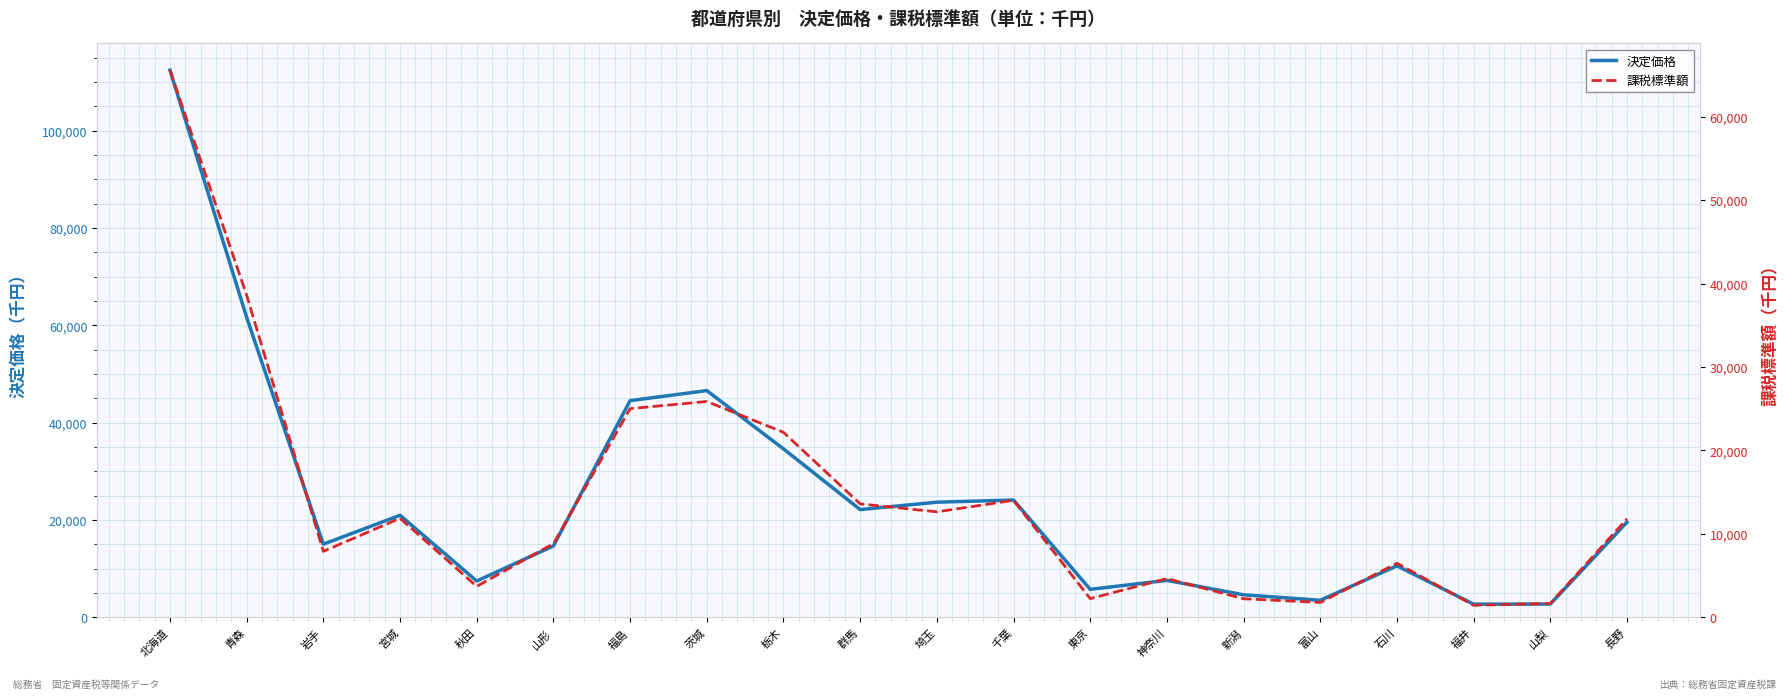

Does the chart have visible grid lines?

Yes